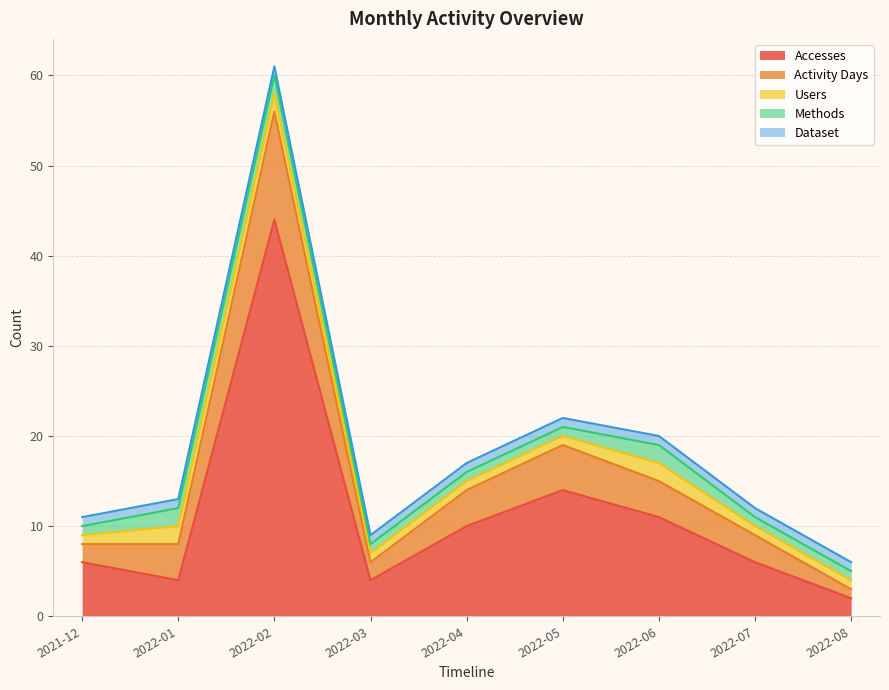

Rank the series by their maximum value, from lowest to highest.

Dataset, Users, Methods, Activity Days, Accesses